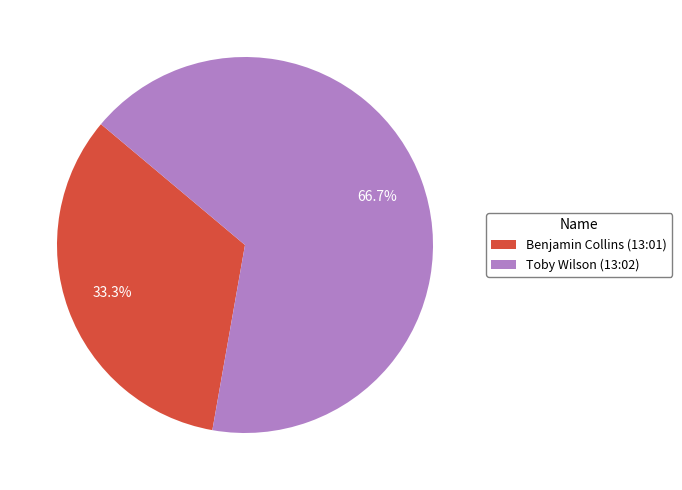

Rank the categories by value from lowest to highest.

Benjamin Collins (13:01), Toby Wilson (13:02)